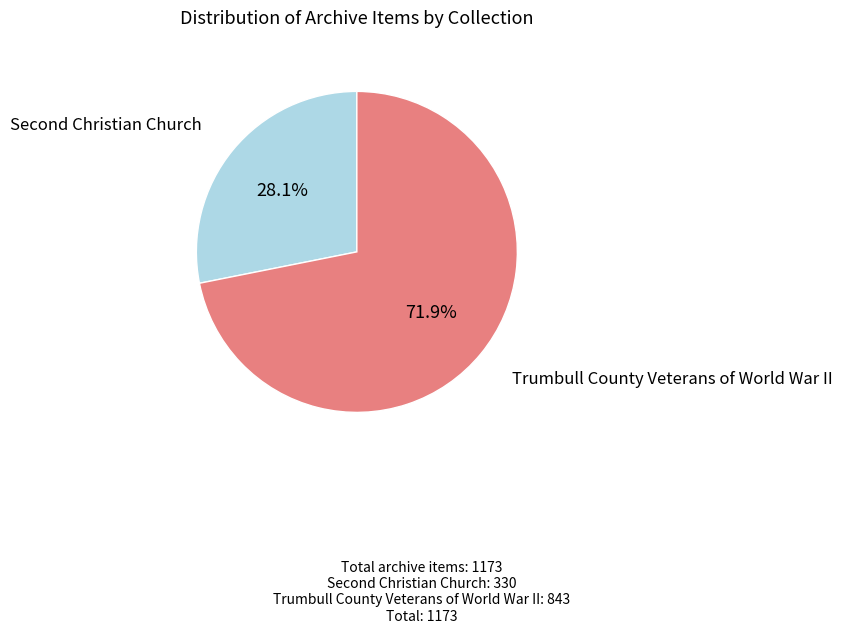

To the nearest percent, what is the difference between the largest and smallest slice percentages?

44%